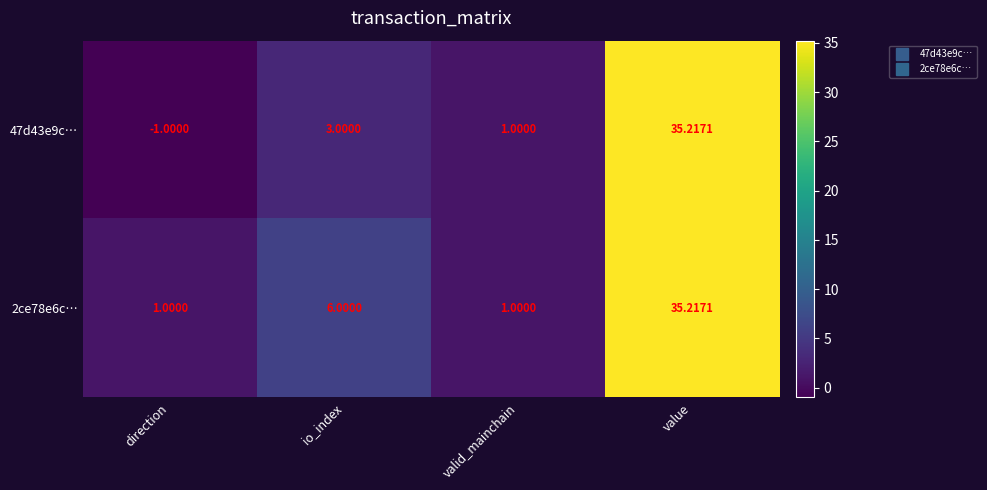

Where is 47d43e9c… nearest to the value 17?

io_index